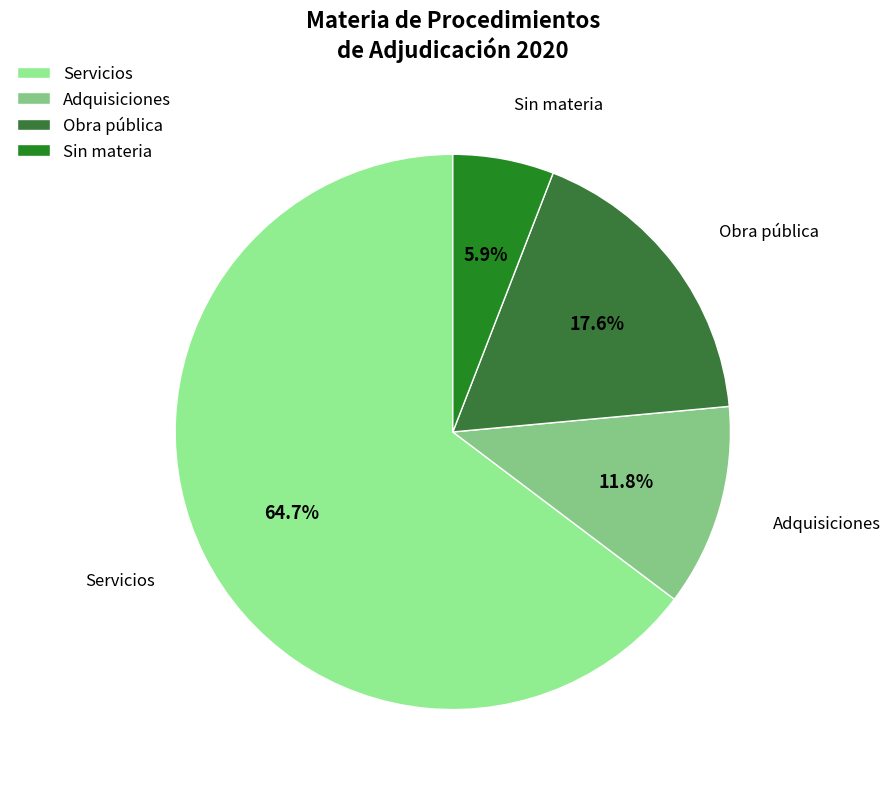

What is the smallest slice in the pie chart?

Sin materia